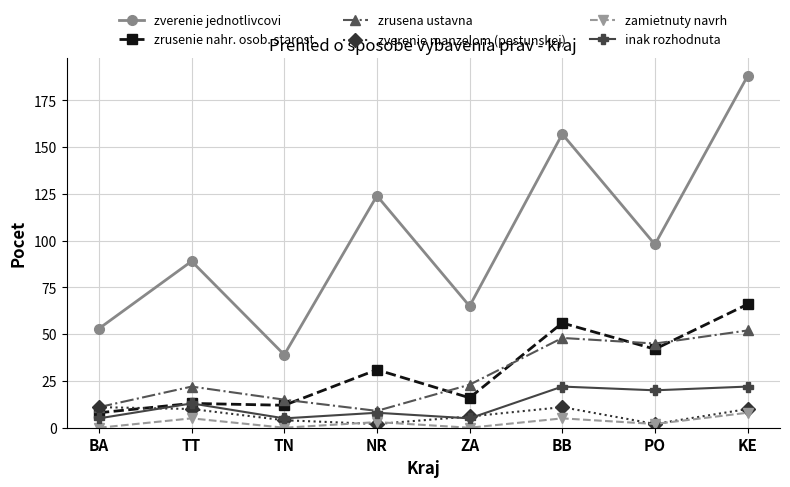

True or false: inak rozhodnuta and zverenie manzelom (pestunskej) cross at least once.

True